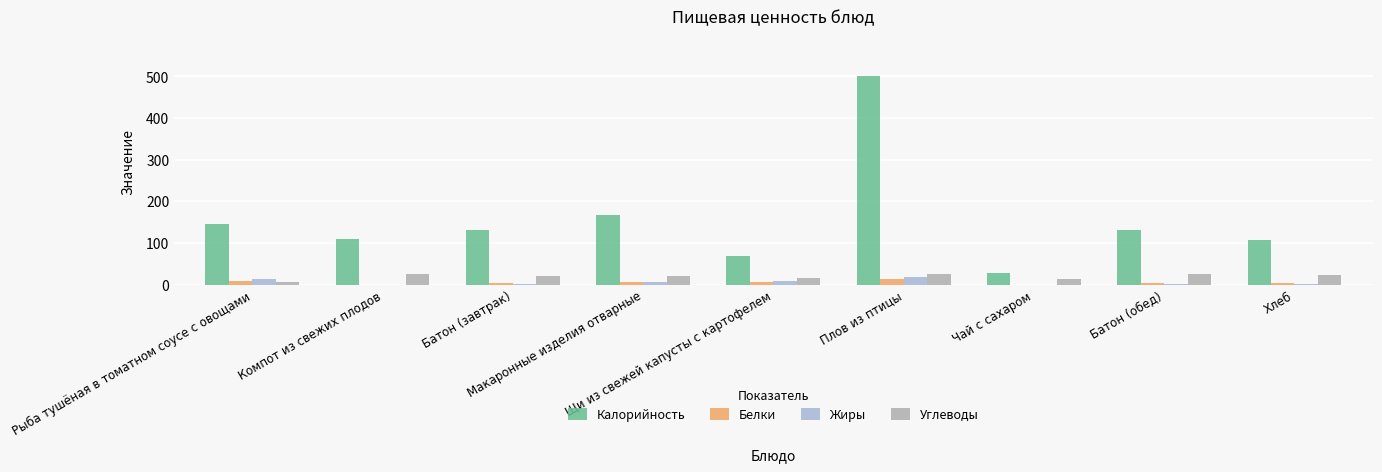

What is the highest value of the Белки series?

13